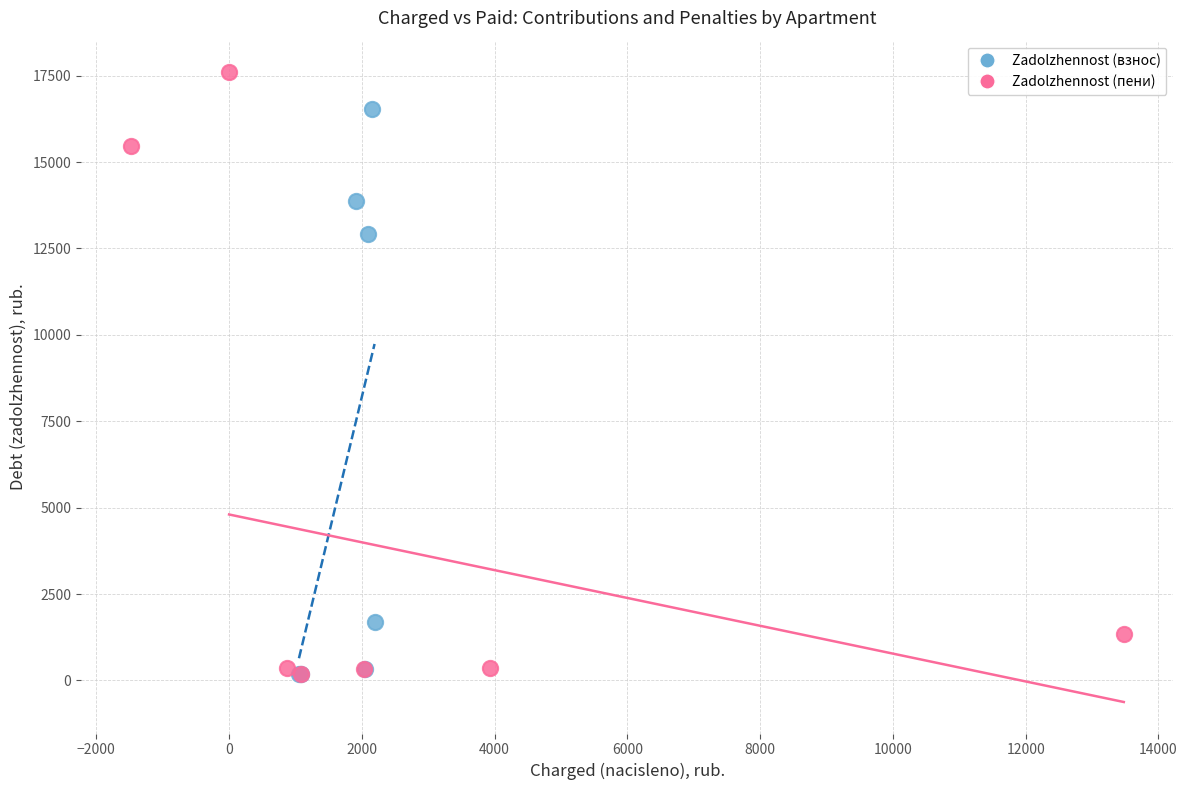

Which series has the widest spread of Y values?

Zadolzhennost (пени)